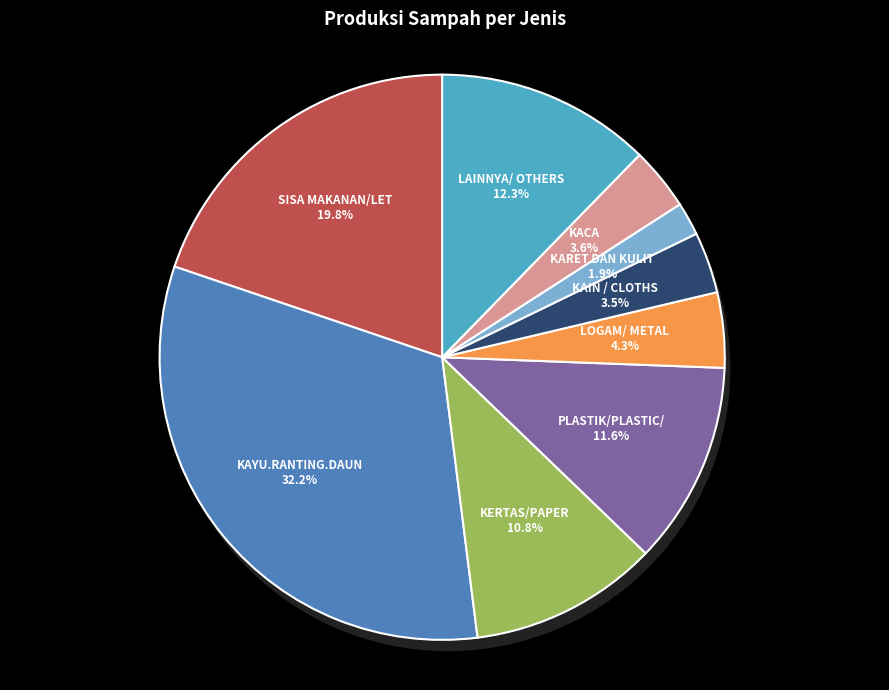

To the nearest percent, what is the average slice percentage?

11%